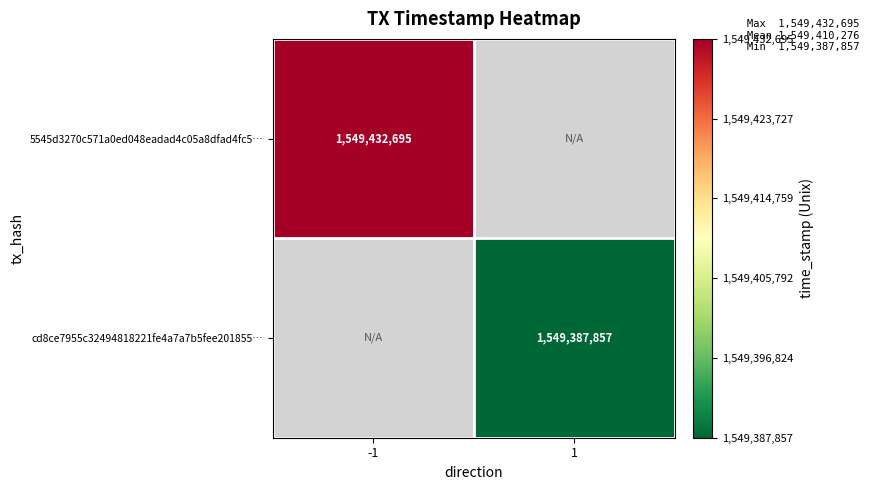

Is it true that cd8ce7955c32494818221fe4a7a7b5fee201855… equals 677934686 at 1?

False